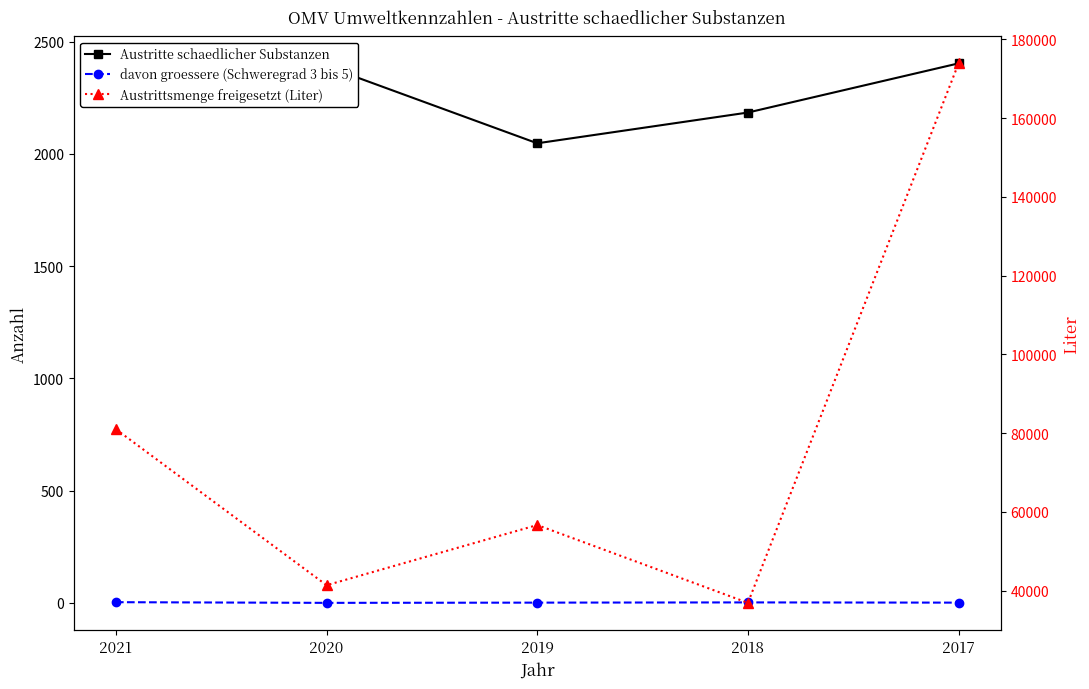

What are all the series names shown in the legend?

Austritte schaedlicher Substanzen, davon groessere (Schweregrad 3 bis 5), Austrittsmenge freigesetzt (Liter)